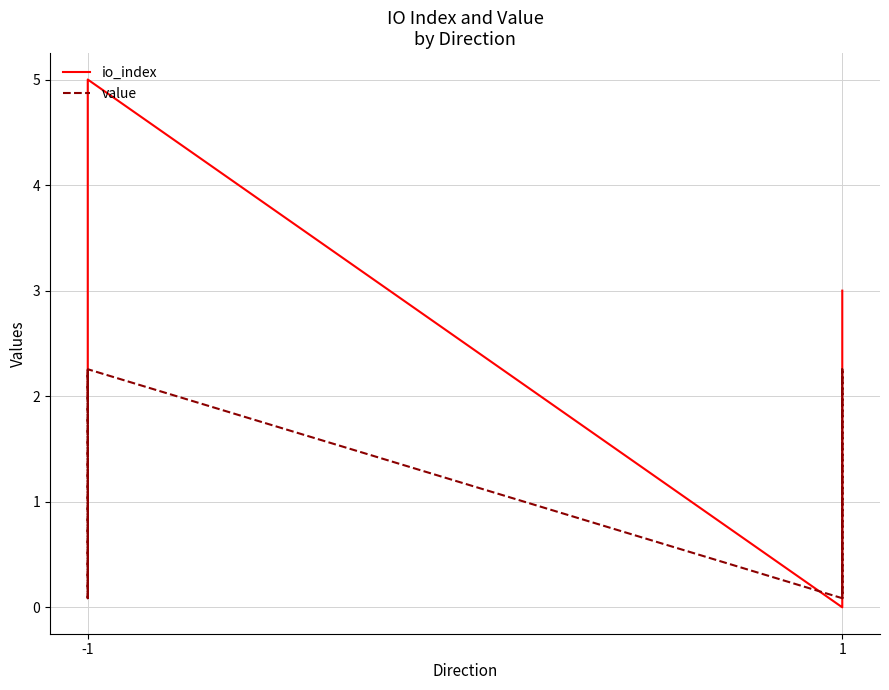

What is the difference between the second highest and minimum values in the io_index series?

4.0